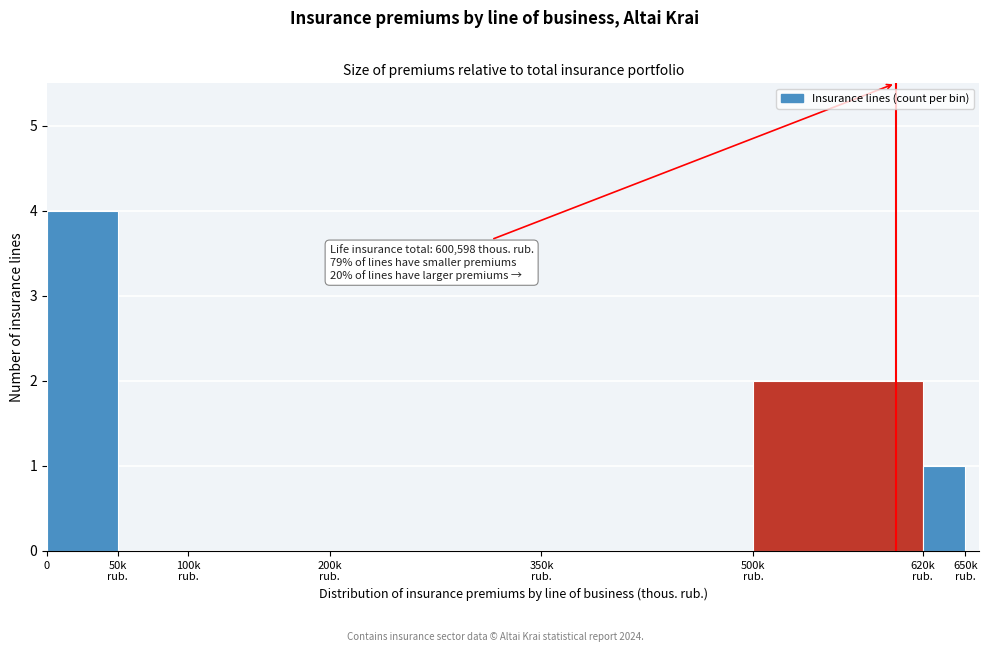

What is the maximum value shown in the chart?

4